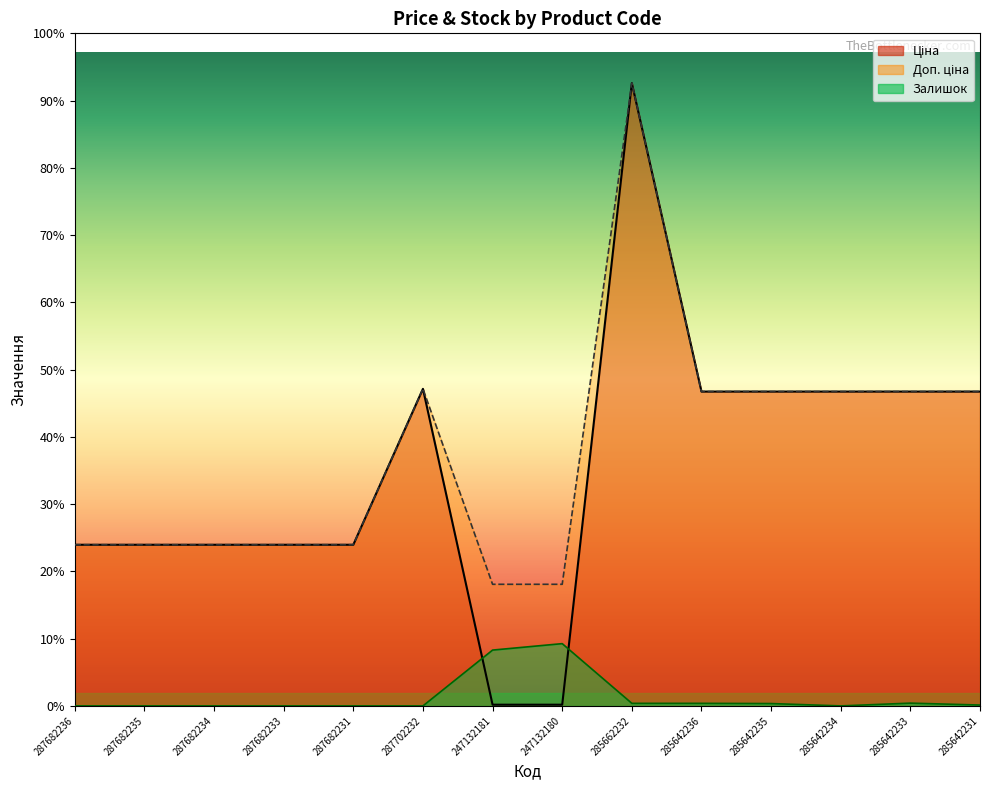

What is the label of the 7th point from the right?

247132180